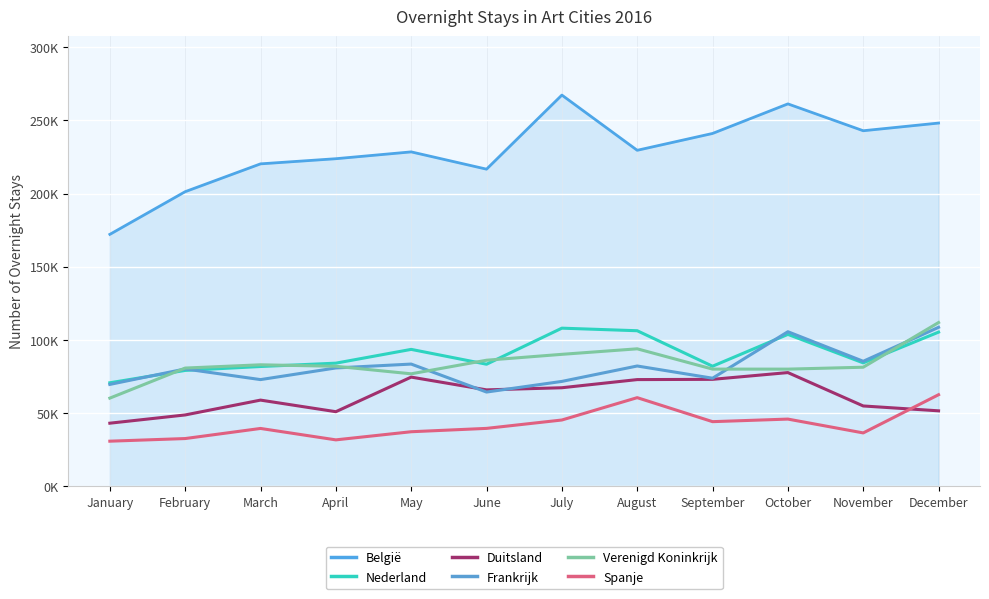

What is the maximum value shown in the chart?

267317